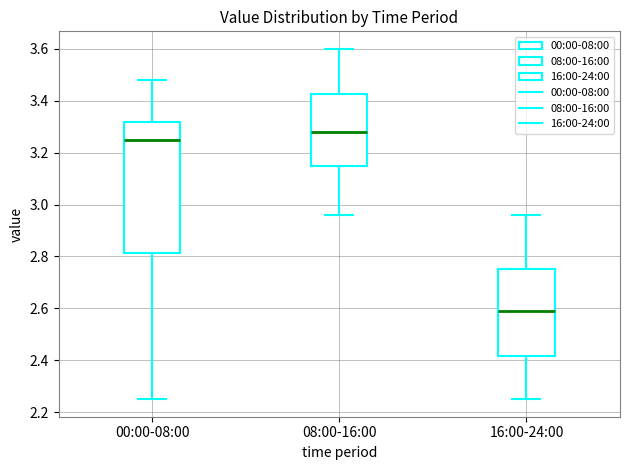

Which box has the lowest median line?

16:00-24:00